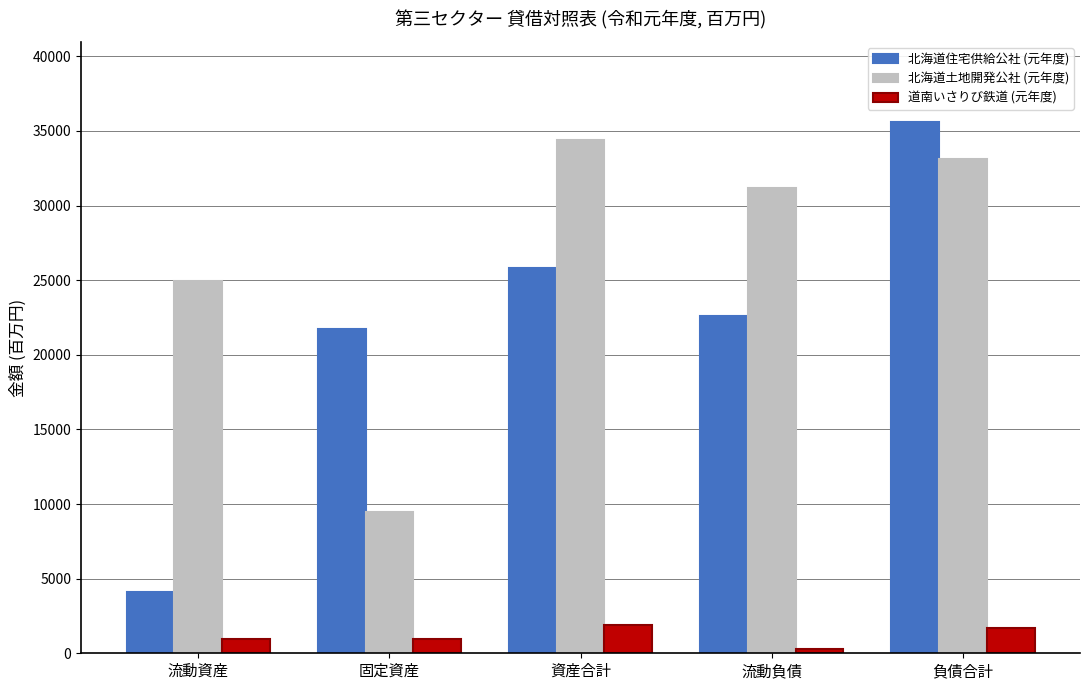

The 北海道土地開発公社 (元年度) series shows 33104.5 at 負債合計. True or false?

True